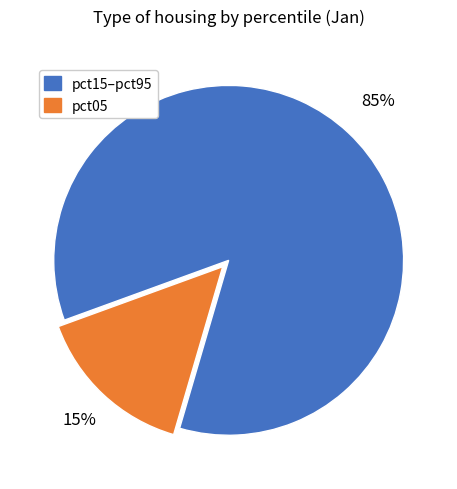

Is there any slice that represents more than half of the pie?

Yes